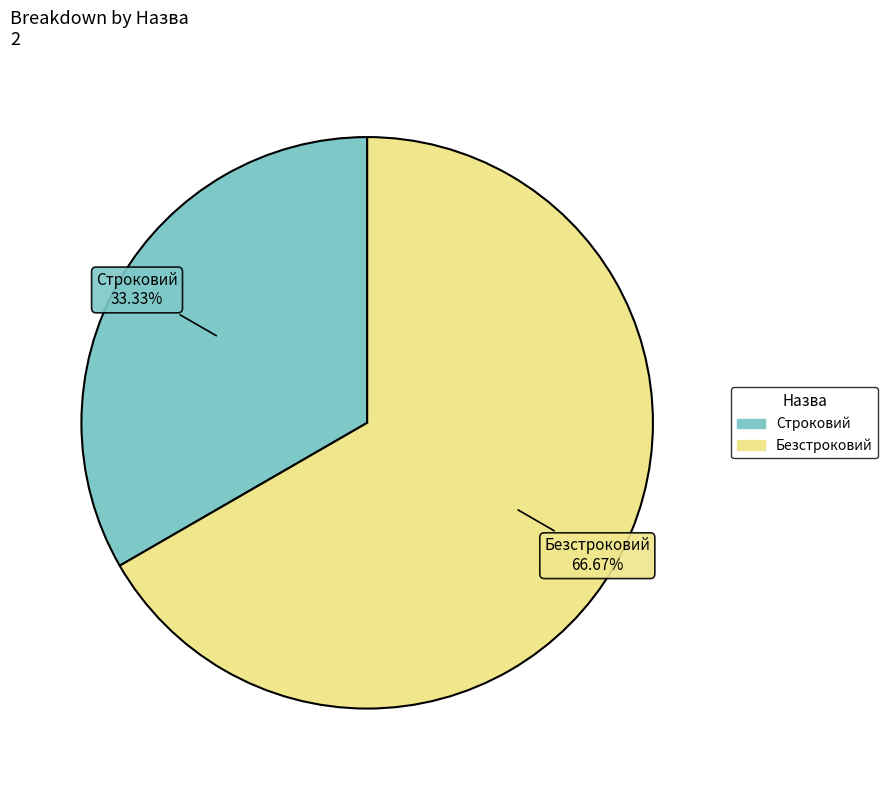

What is the ratio of the value at Безстроковий to the value at Строковий?

2.0